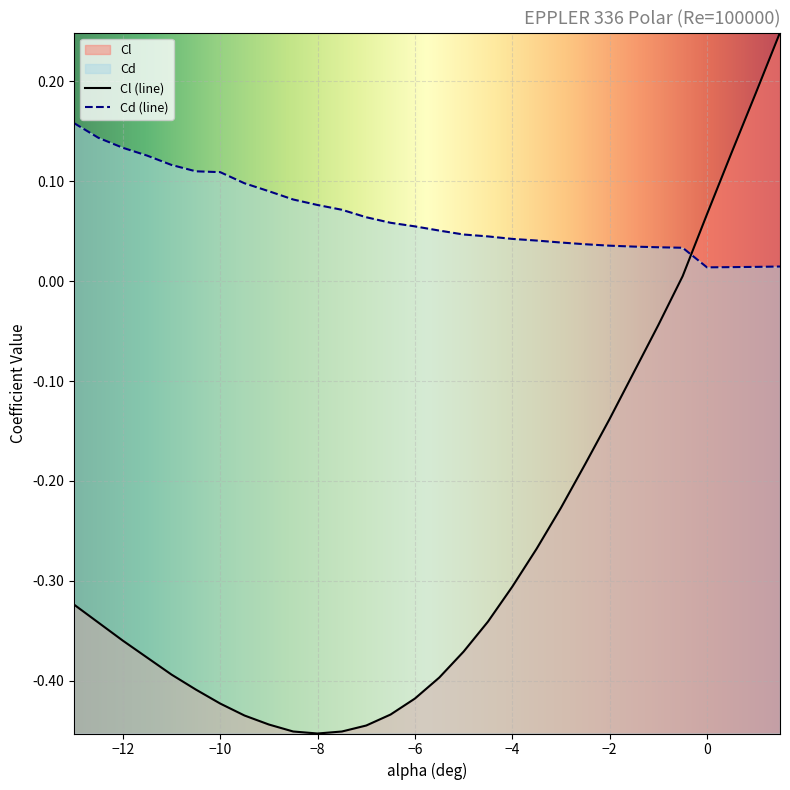

Which series has the largest total across all categories?

Cd (line)